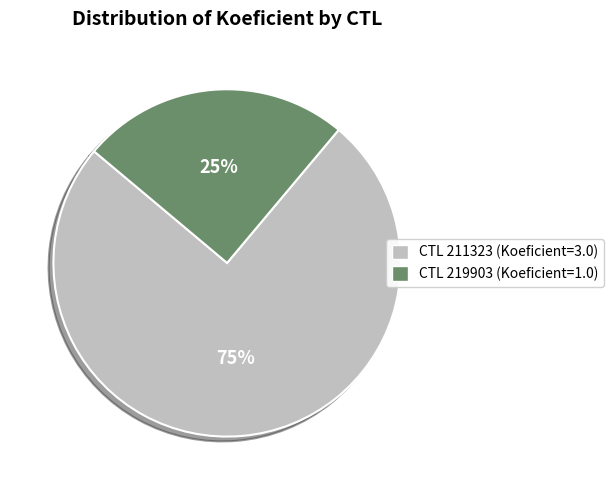

To the nearest percent, what is the average slice percentage?

50%